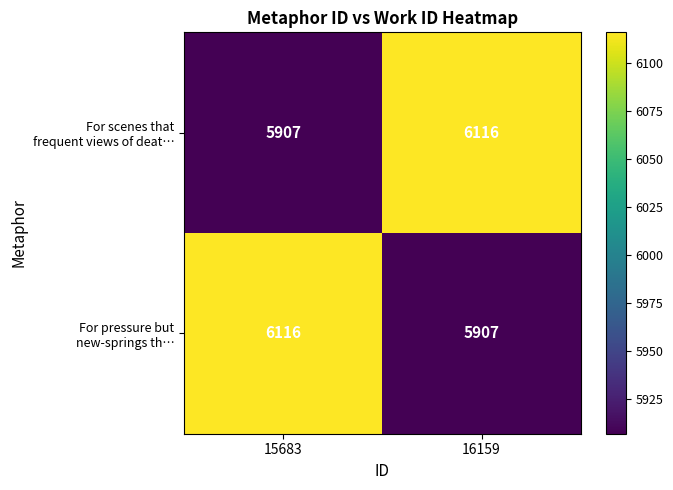

What is the difference between the highest and lowest values at 16159?

209